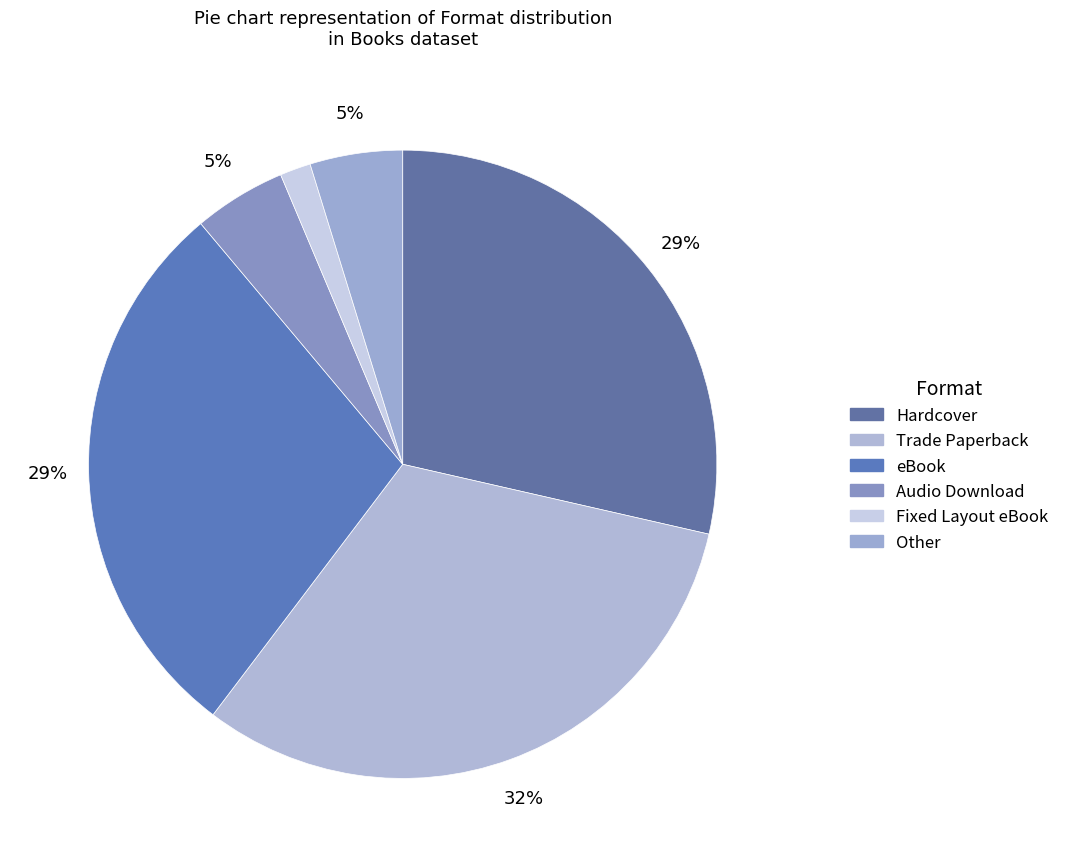

Between Trade Paperback and Hardcover, which is larger?

Trade Paperback